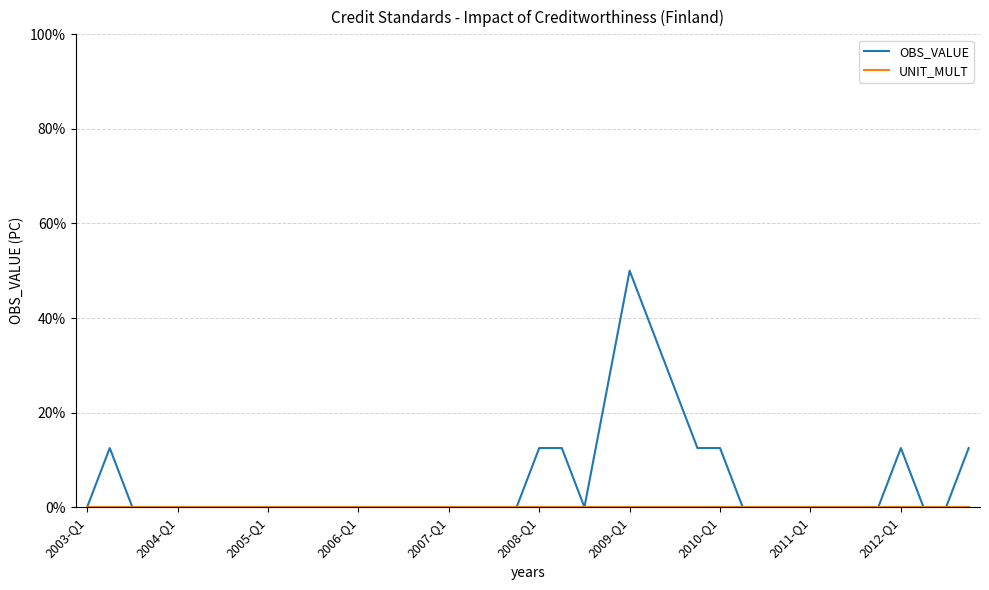

What is the greatest value displayed?

50.0